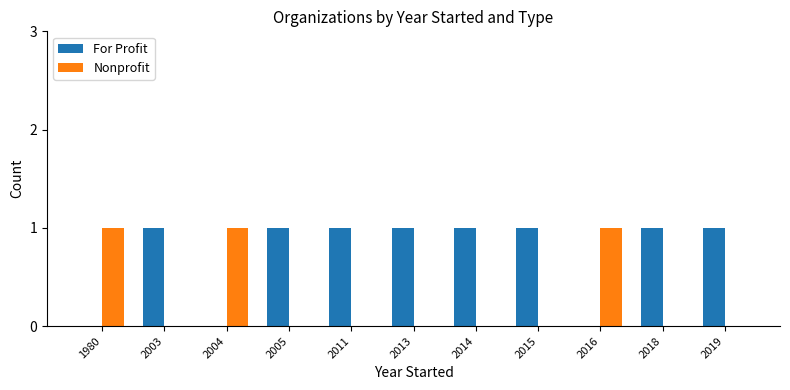

How many series are shown in this chart?

2